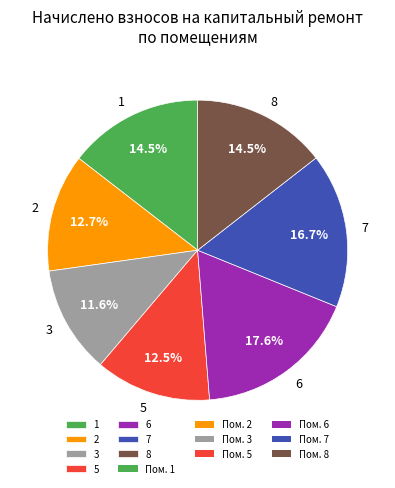

What percentage is NOT represented by 3?

88.4%